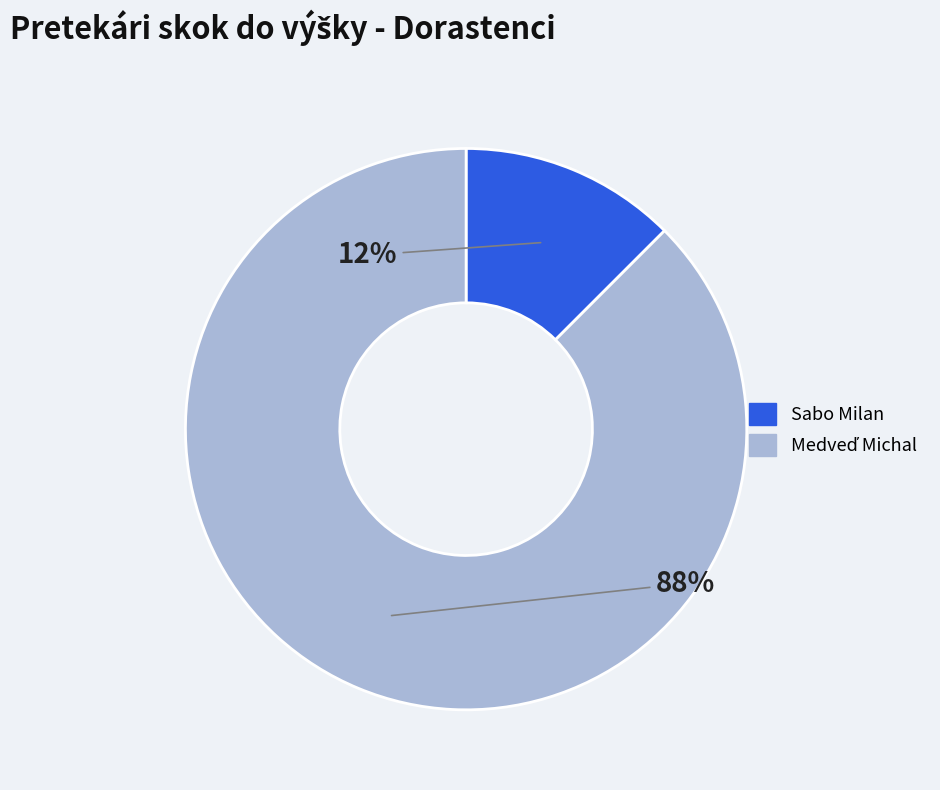

To the nearest percent, what is the average slice percentage?

50%